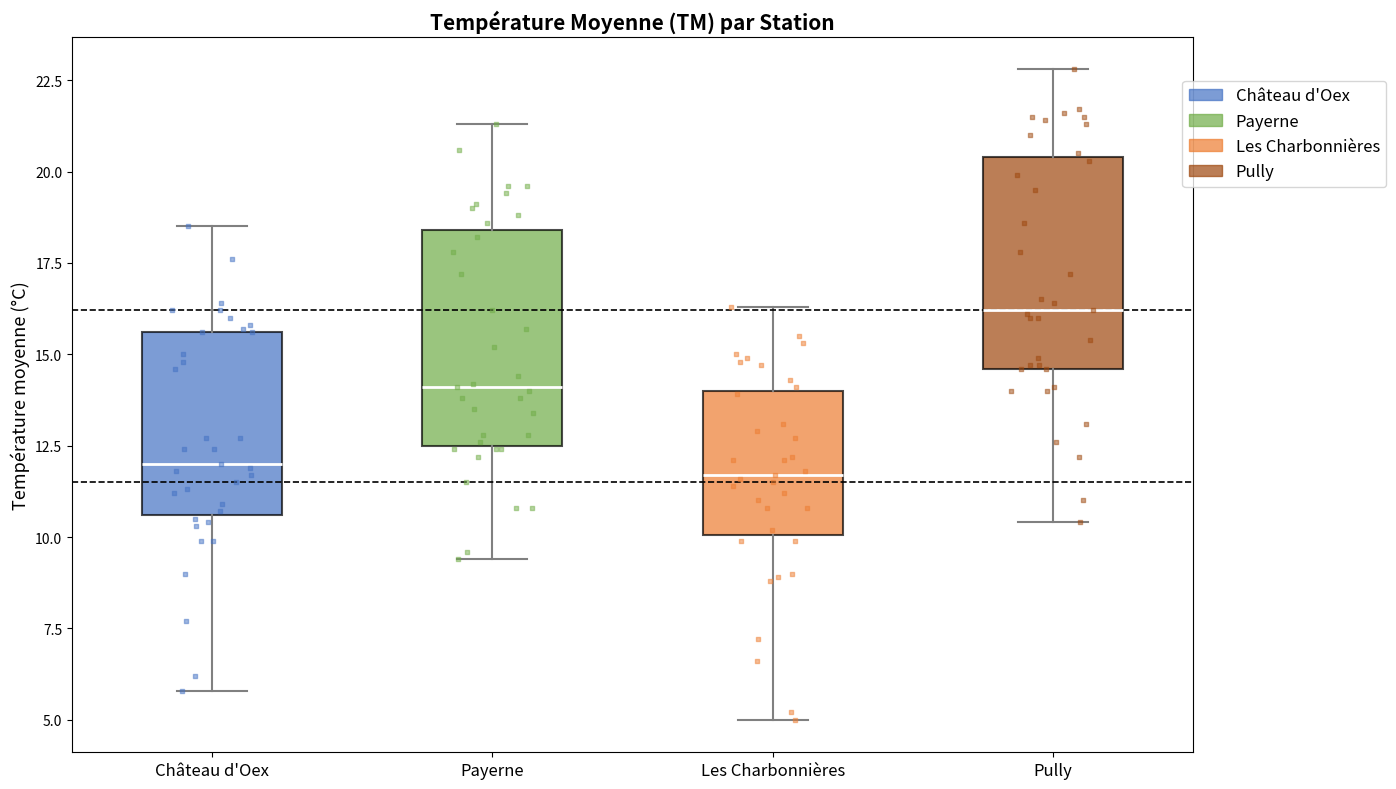

Reading left to right, read every box against the y-axis: the position of its median line, the range the box covers, and the ends of its whiskers. The values are not printed on the chart, so give them approximately, as read against the axis.

Château d'Oex: median 12.0, box 10.5 to 15.5, whiskers 6.0 to 18.5
Payerne: median 14.0, box 12.5 to 18.5, whiskers 9.5 to 21.5
Les Charbonnières: median 11.5, box 10.0 to 14.0, whiskers 5.0 to 16.5
Pully: median 16.0, box 14.5 to 20.5, whiskers 10.5 to 23.0